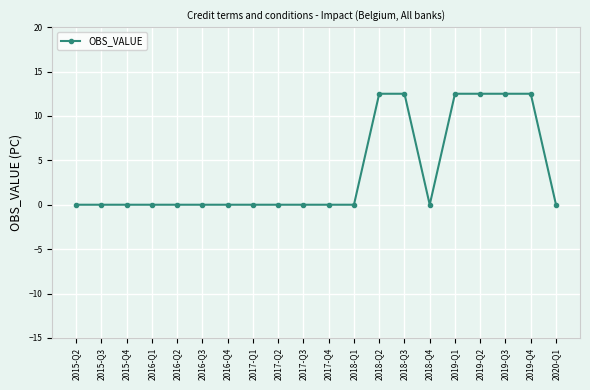

Reading left to right, list all the values displayed in this chart.

2015-Q2=0.0	2015-Q3=0.0	2015-Q4=0.0	2016-Q1=0.0	2016-Q2=0.0	2016-Q3=0.0	2016-Q4=0.0	2017-Q1=0.0	2017-Q2=0.0	2017-Q3=0.0	2017-Q4=0.0	2018-Q1=0.0	2018-Q2=12.5	2018-Q3=12.5	2018-Q4=0.0	2019-Q1=12.5	2019-Q2=12.5	2019-Q3=12.5	2019-Q4=12.5	2020-Q1=0.0